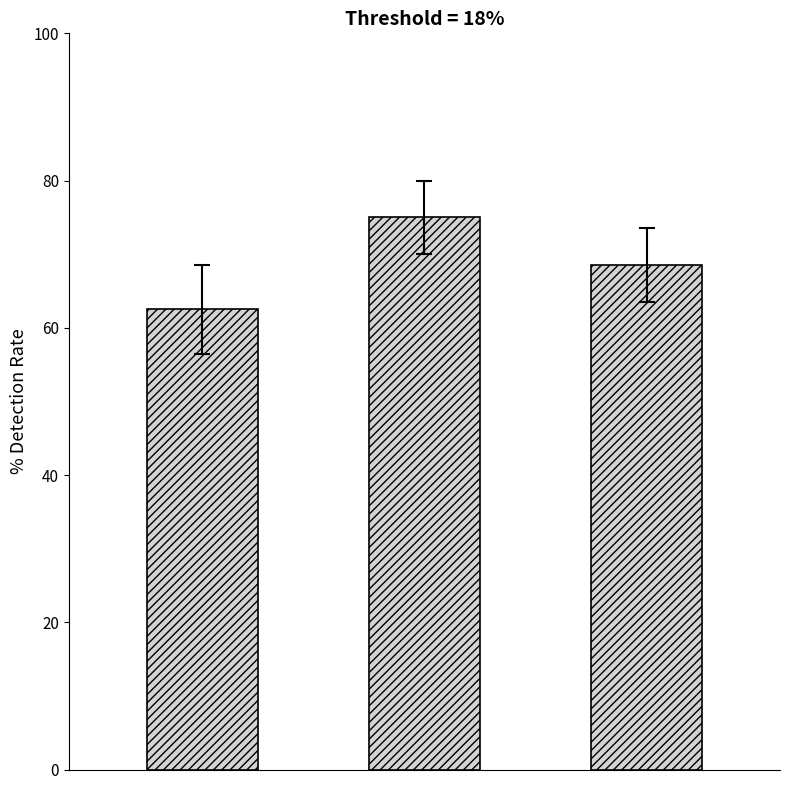

What is the maximum value shown in the chart?

75.0